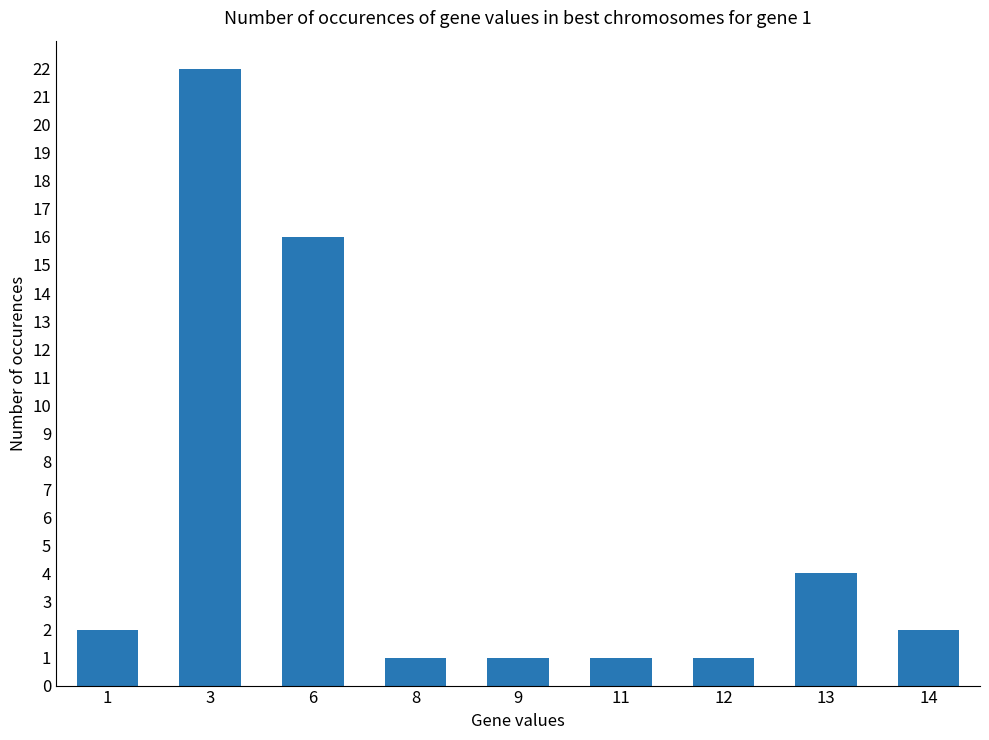

What is the minimum value shown in the chart?

1